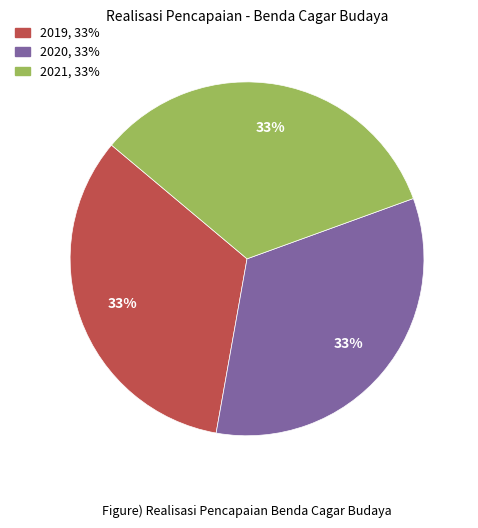

What is the ratio of the value at 2021 to the value at 2020?

1.0